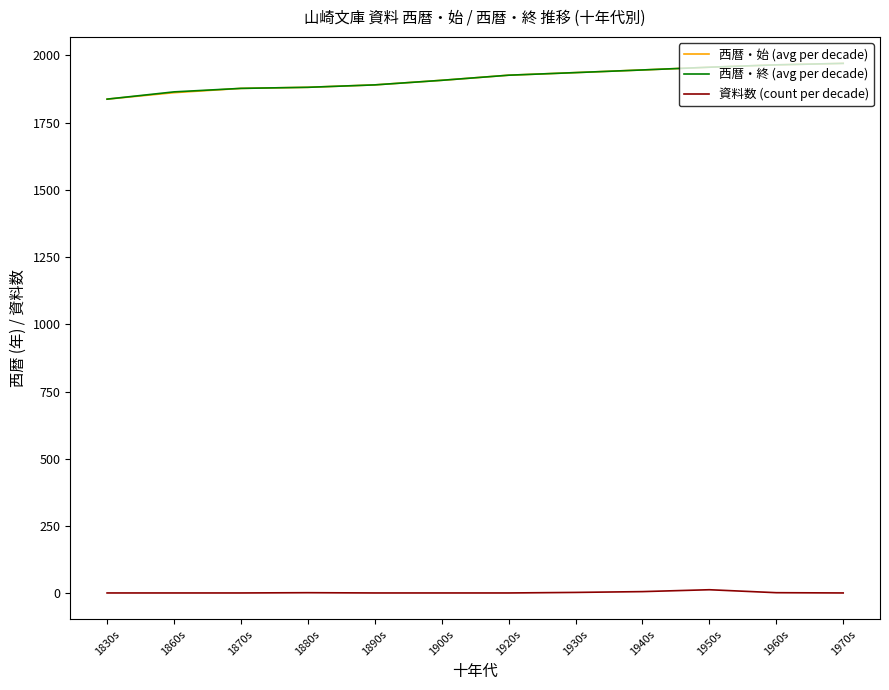

What are all the series names shown in the legend?

西暦・始 (avg per decade), 西暦・終 (avg per decade), 資料数 (count per decade)